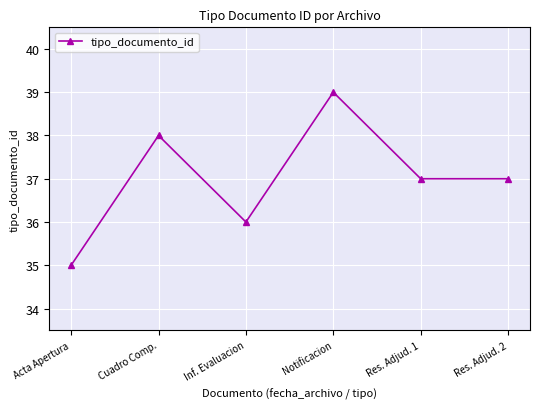

True or false: there are more than 1 points higher than both neighbors.

True